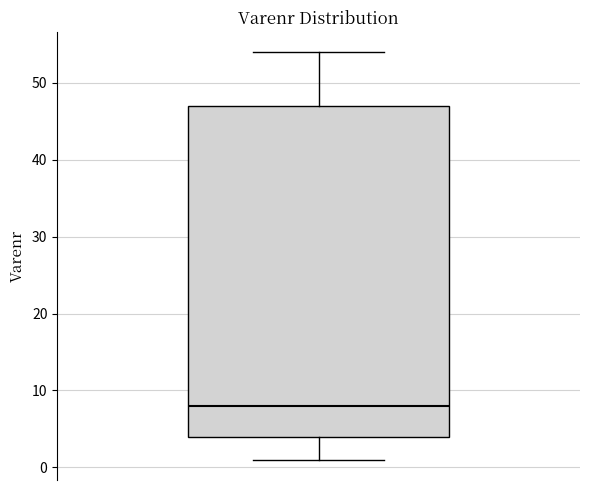

Read this box plot against the y-axis: the position of the median line, the range covered by the box, and the ends of both whiskers. The values are not printed on the chart, so give them approximately, as read against the axis.

median 8, box 4 to 47, whiskers 1 to 54